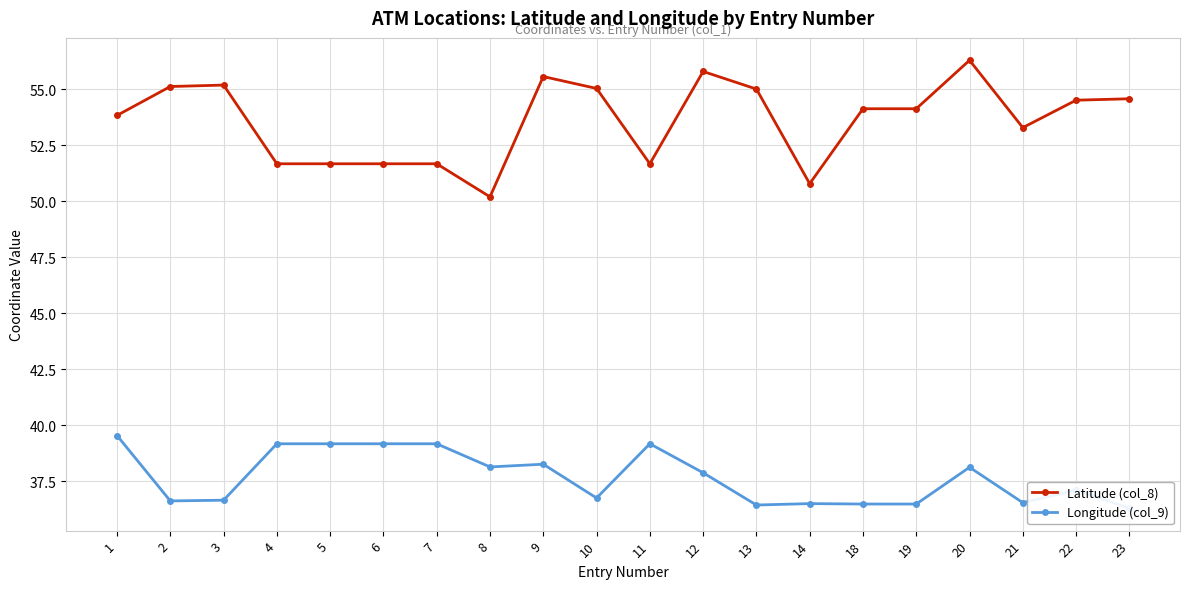

What is the difference between the maximum and minimum values in the Latitude (col_8) series?

6.1